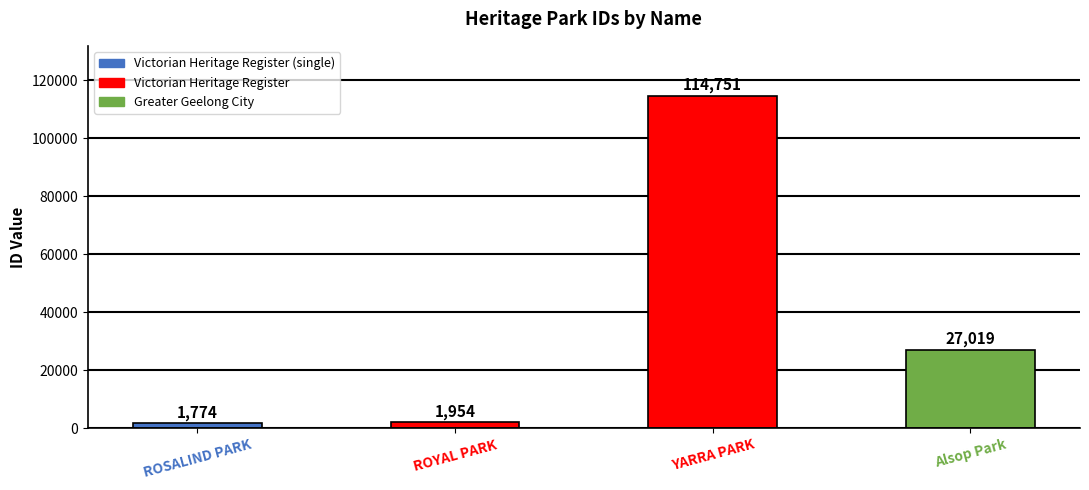

What is the label of the 1st bar from the left?

ROSALIND PARK